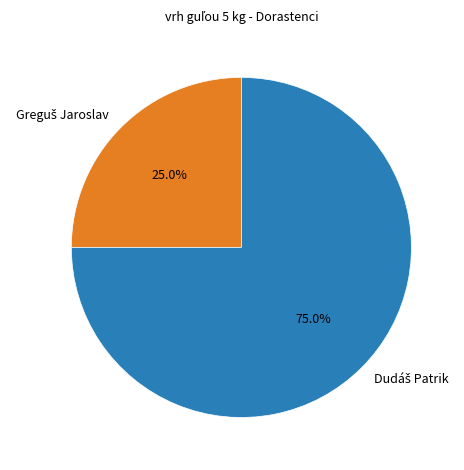

Is there a majority slice in this chart?

Yes